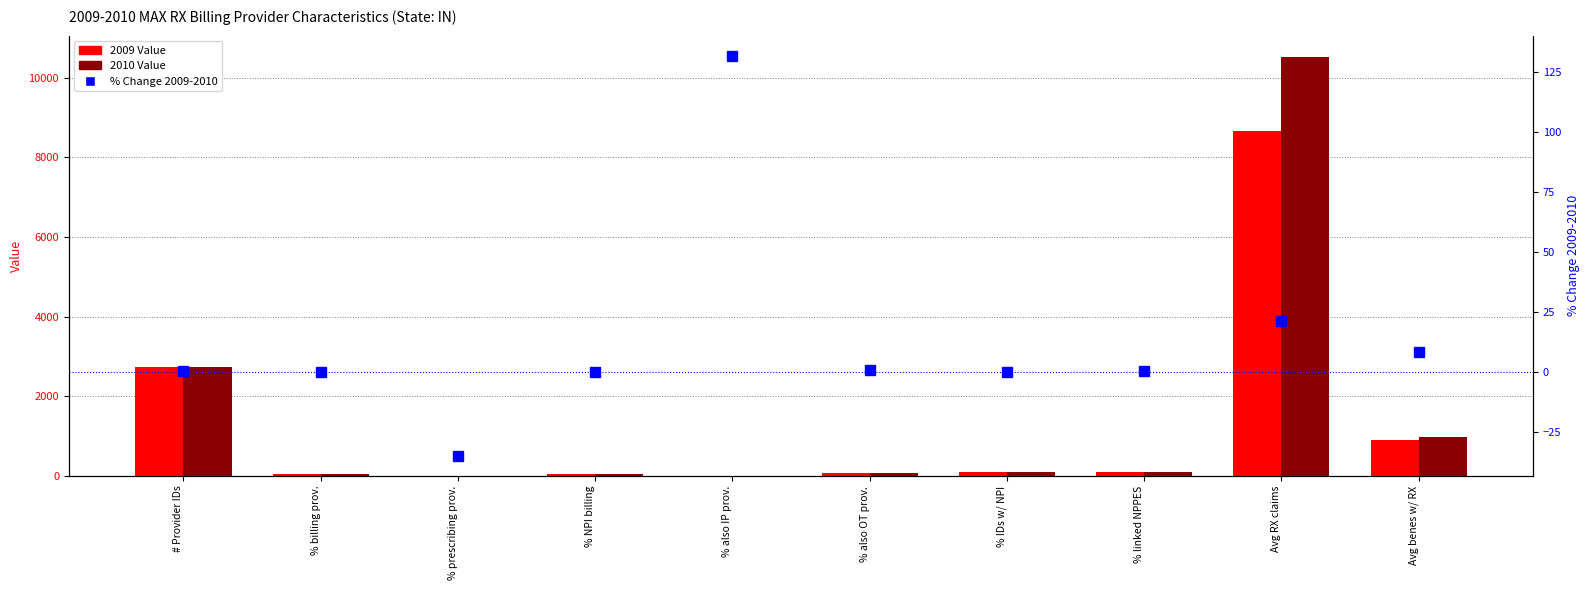

Where does the 2009 Value series first go above 99?

# Provider IDs